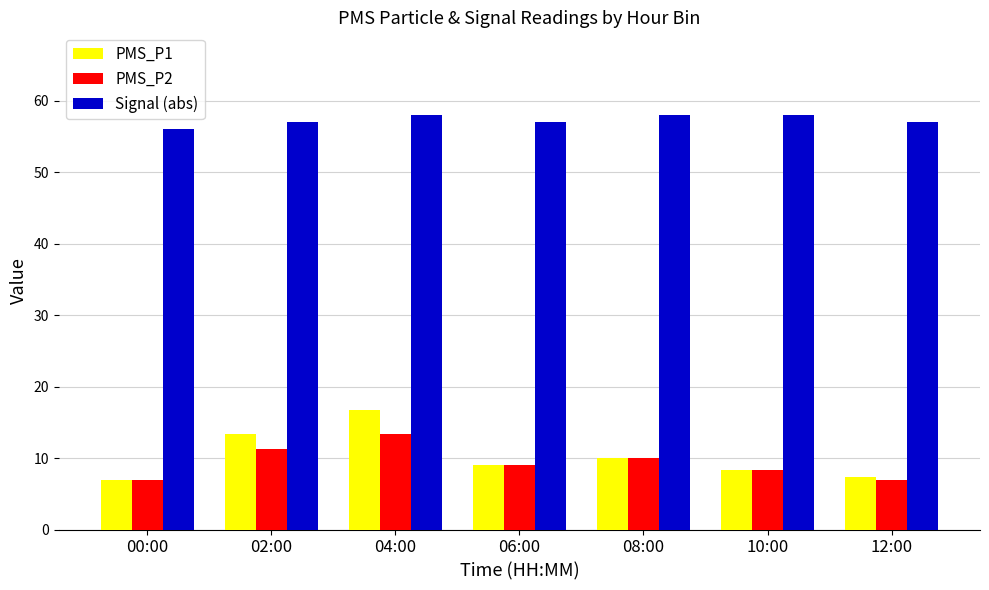

What is the smallest value displayed?

7.0